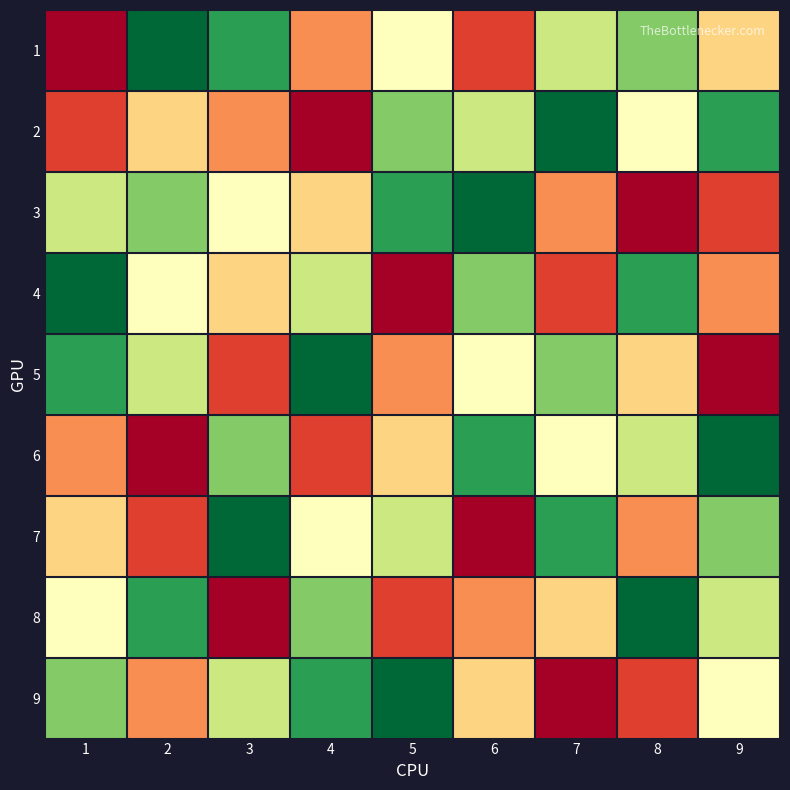

Rank the series at 5 from lowest to highest value.

4, 8, 5, 6, 1, 7, 2, 3, 9